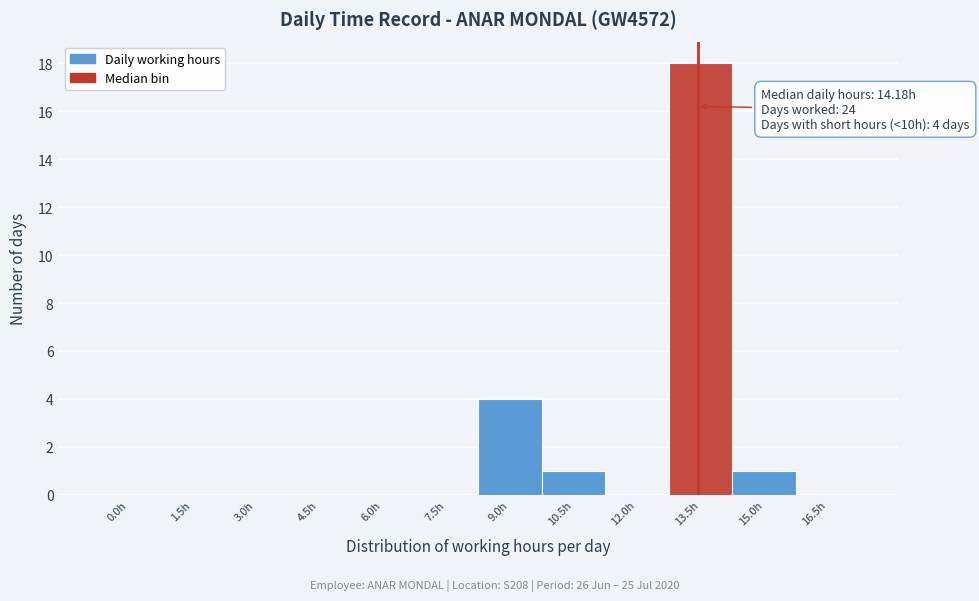

Reading left to right, list all the values displayed in this chart.

0.0h=0	1.5h=0	3.0h=0	4.5h=0	6.0h=0	7.5h=0	9.0h=4	10.5h=1	12.0h=0	13.5h=18	15.0h=1	16.5h=0